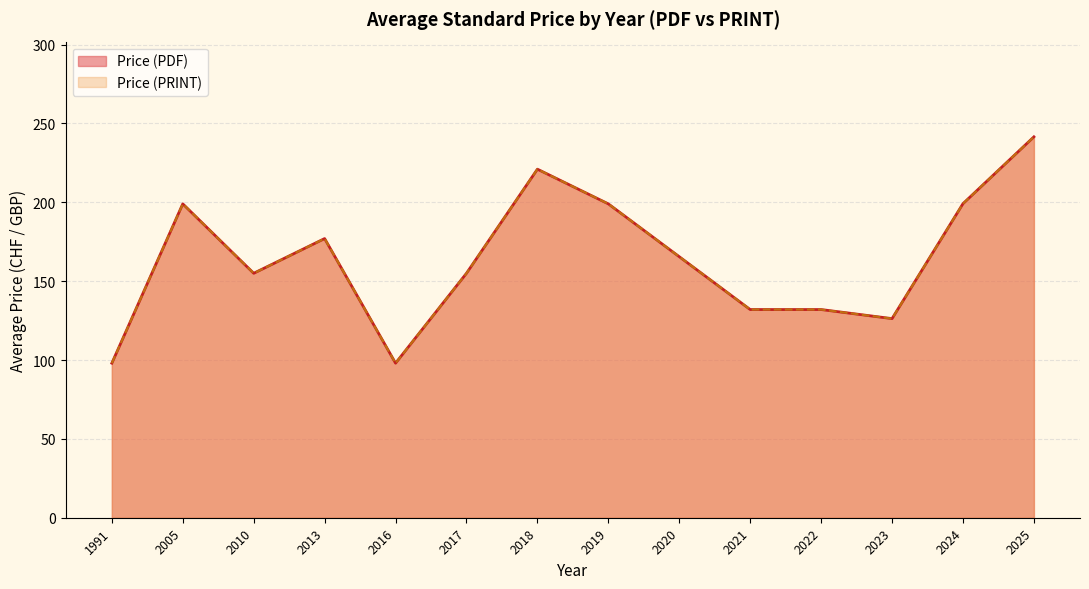

Which series has the largest range (max minus min)?

Price (PDF)